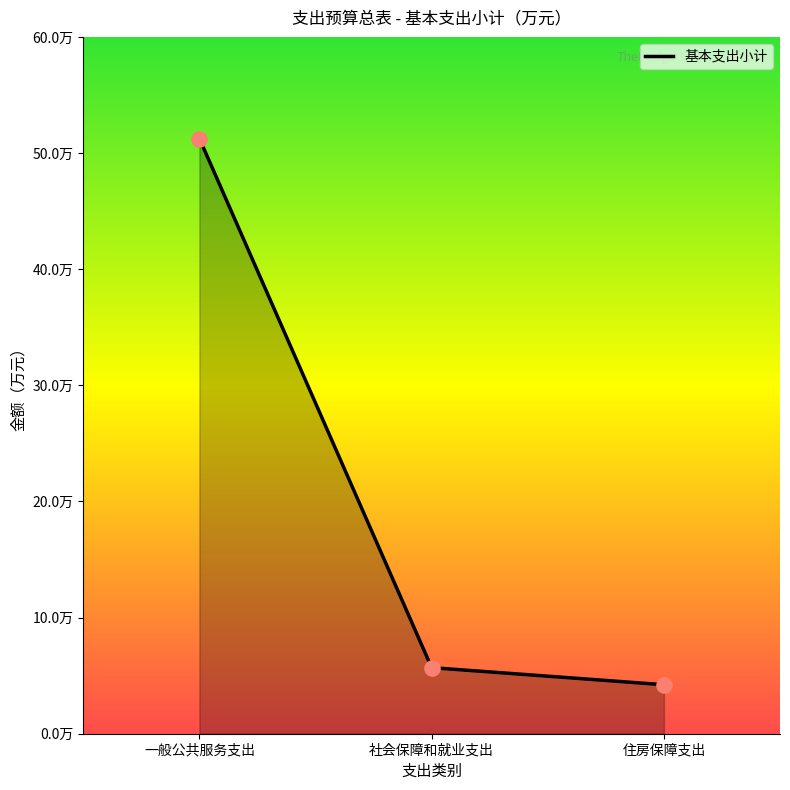

Between 社会保障和就业支出 and 住房保障支出, which is larger?

社会保障和就业支出